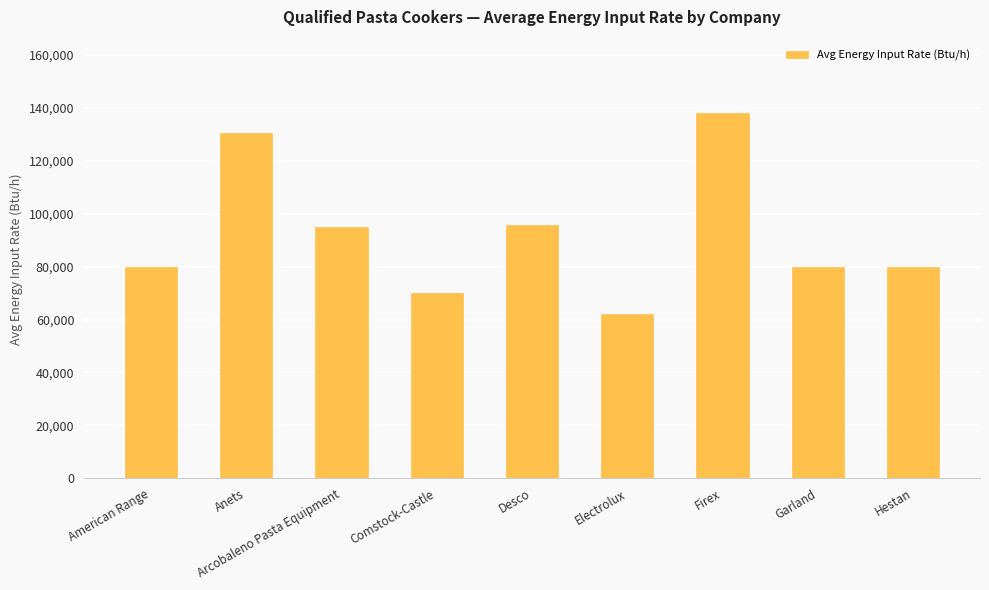

Read the value at American Range.

80000